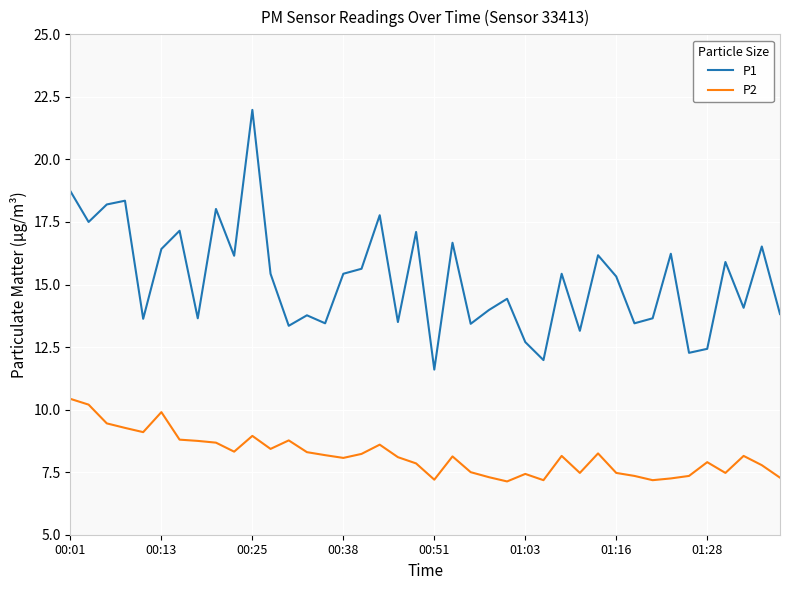

True or false: P2 and P1 intersect in this chart.

False